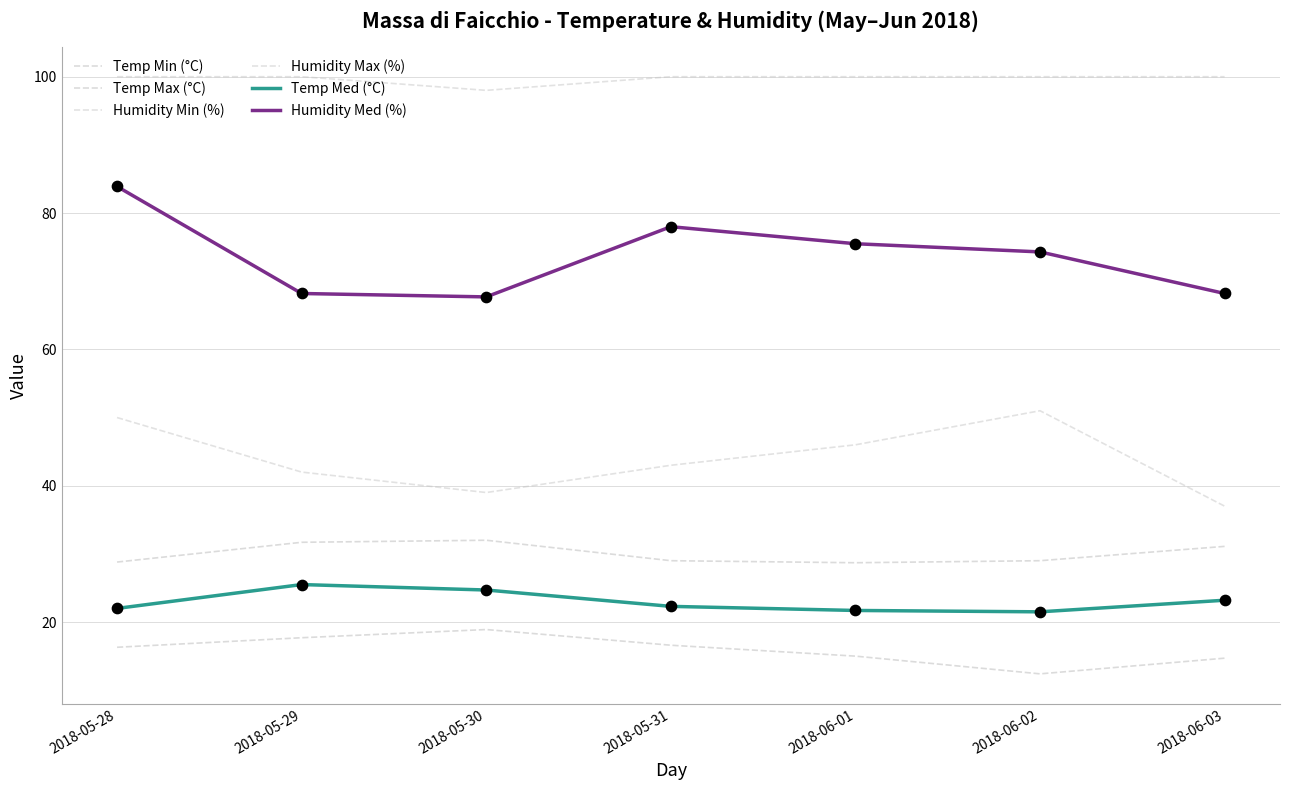

At which category is the sum across all series the highest?

2018-05-28